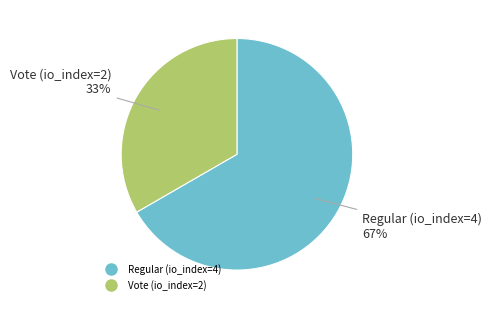

Does Vote (io_index=2) represent more than half of the total?

No